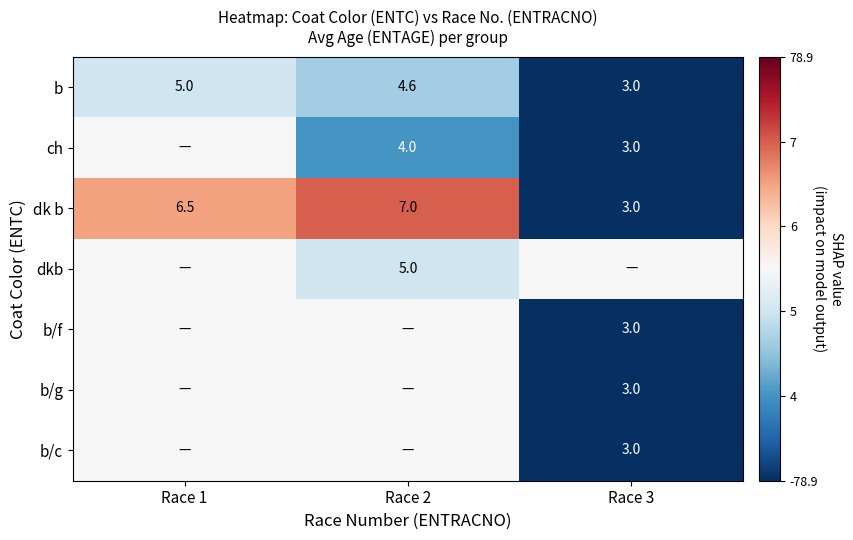

What is the minimum value shown in the chart?

3.0